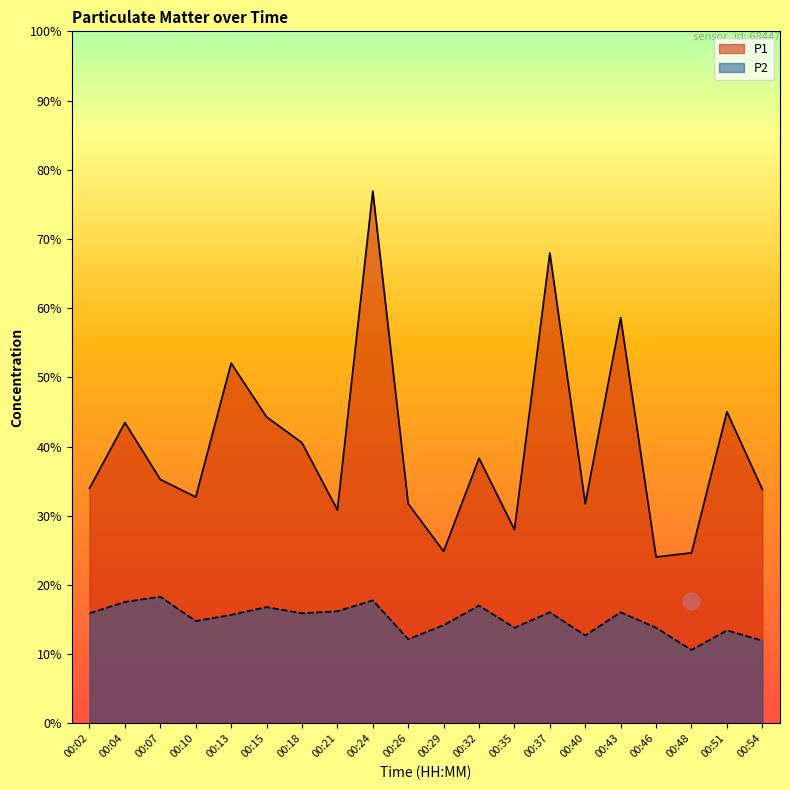

Between 00:21 and 00:24, which series saw the biggest shift?

P1